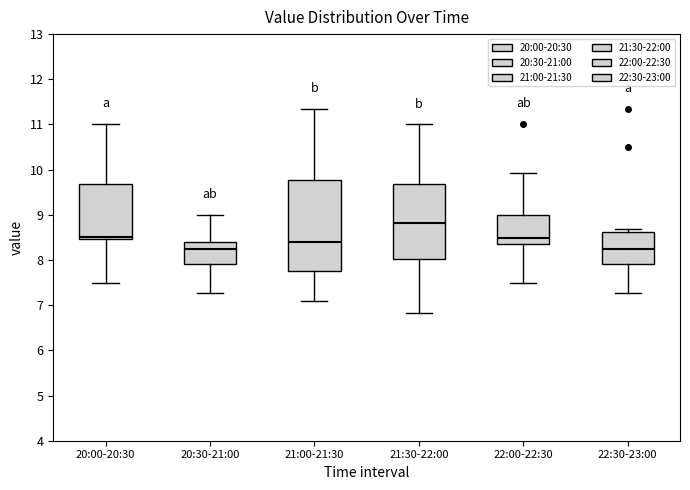

Where is the lower edge of the box for 20:00-20:30 on the y-axis? The values are not printed on the chart, so give them approximately, as read against the axis.

8.5